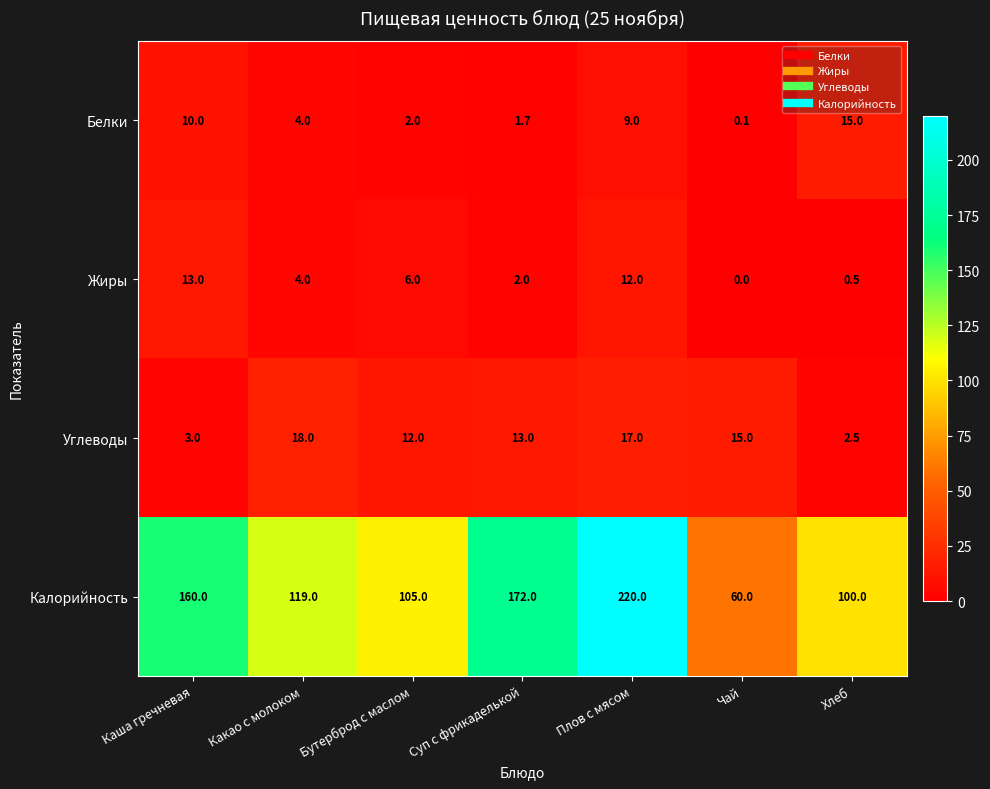

Reading right to left, extract all data points from this chart.

Белки: 15.0	0.1	9.0	1.7	2.0	4.0	10.0
Жиры: 0.5	0.0	12.0	2.0	6.0	4.0	13.0
Углеводы: 2.5	15.0	17.0	13.0	12.0	18.0	3.0
Калорийность: 100.0	60.0	220.0	172.0	105.0	119.0	160.0